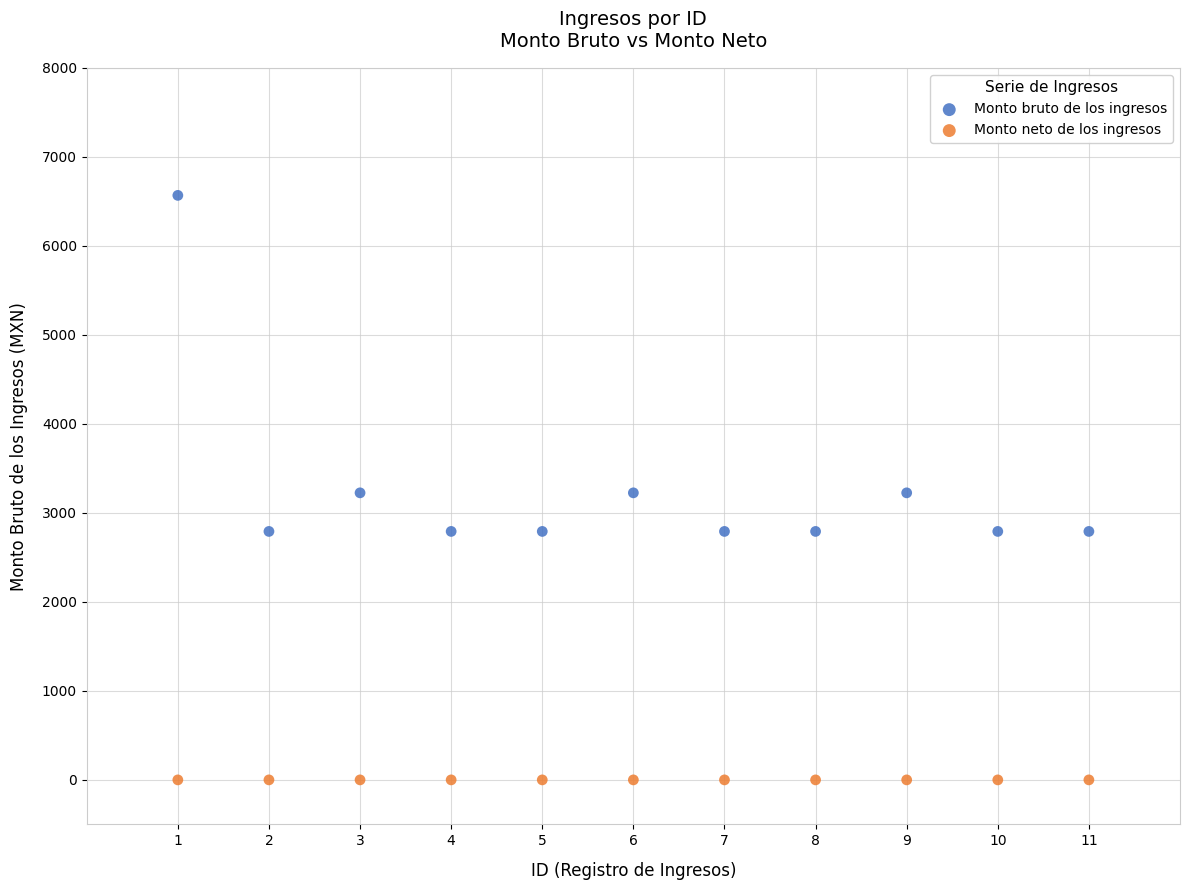

Which series reaches the maximum Y coordinate?

Monto bruto de los ingresos